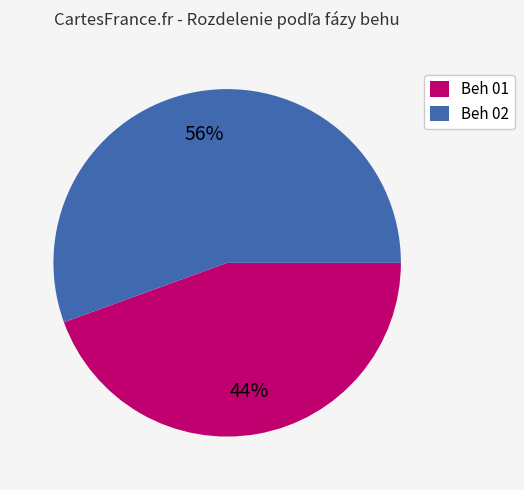

To the nearest percent, what percentage of the pie is Beh 01?

44%